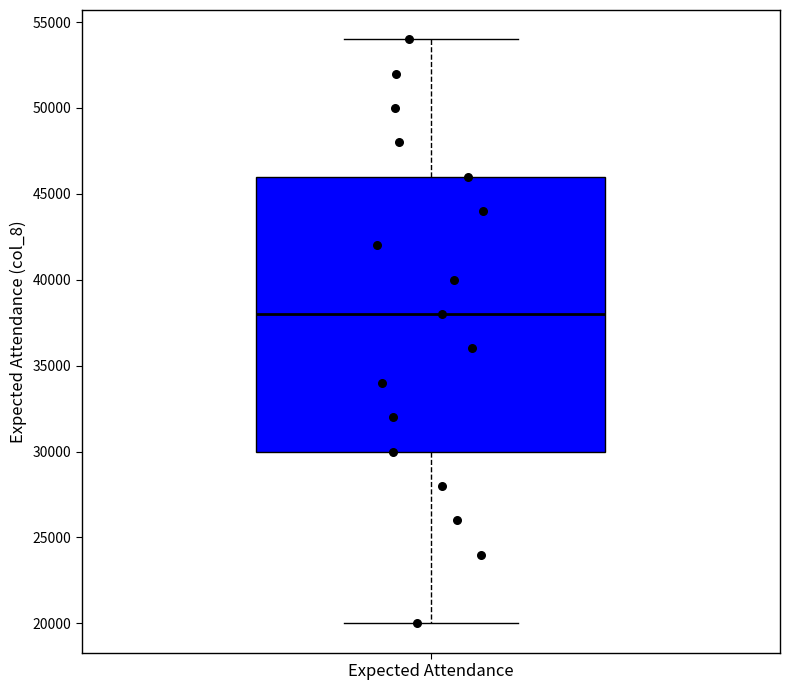

Read this box plot against the y-axis: the position of the median line, the range covered by the box, and the ends of both whiskers. The values are not printed on the chart, so give them approximately, as read against the axis.

median 38000, box 30000 to 46000, whiskers 20000 to 54000